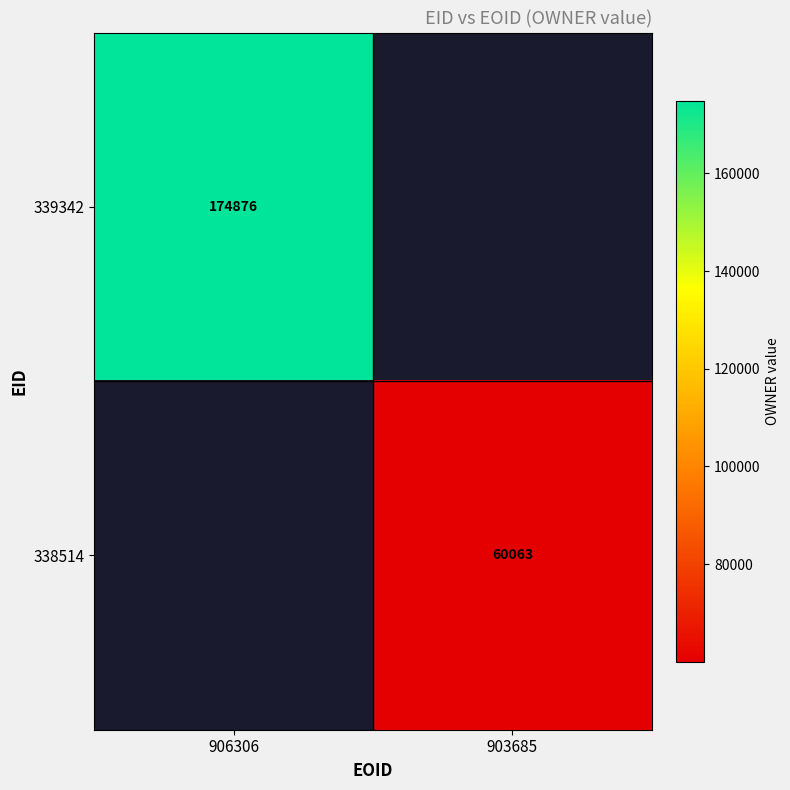

At how many categories does at least one series exceed 141636?

1